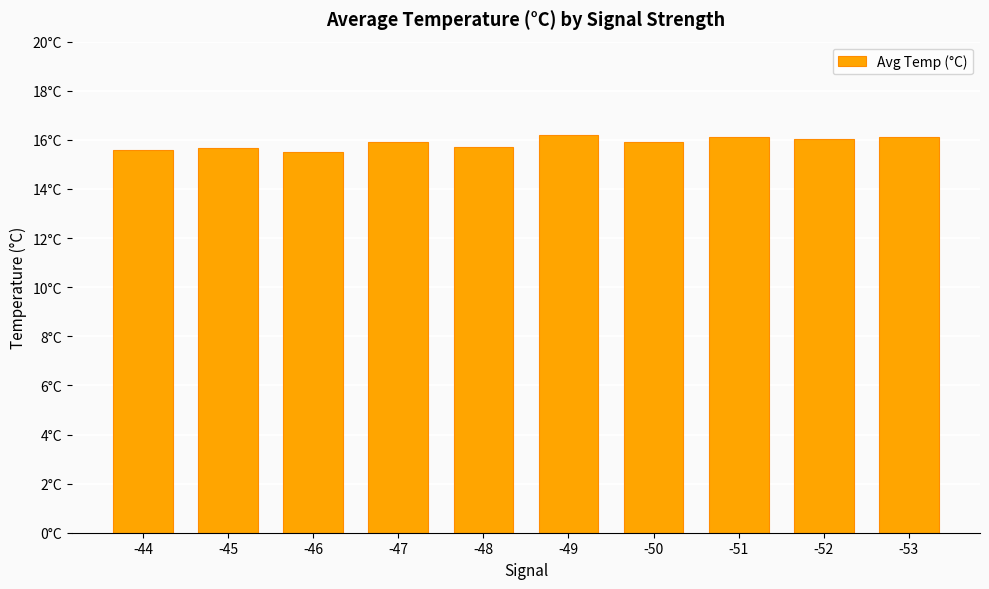

The value at -45 is 27.3. True or false?

False